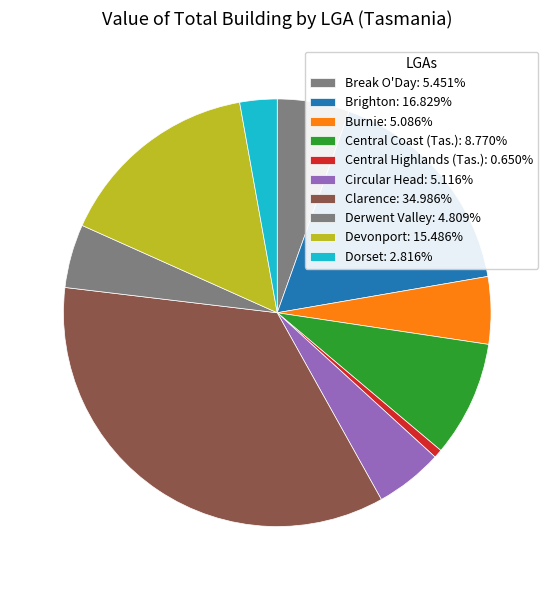

The Break O'Day slice represents 5% of the pie. True or false?

True